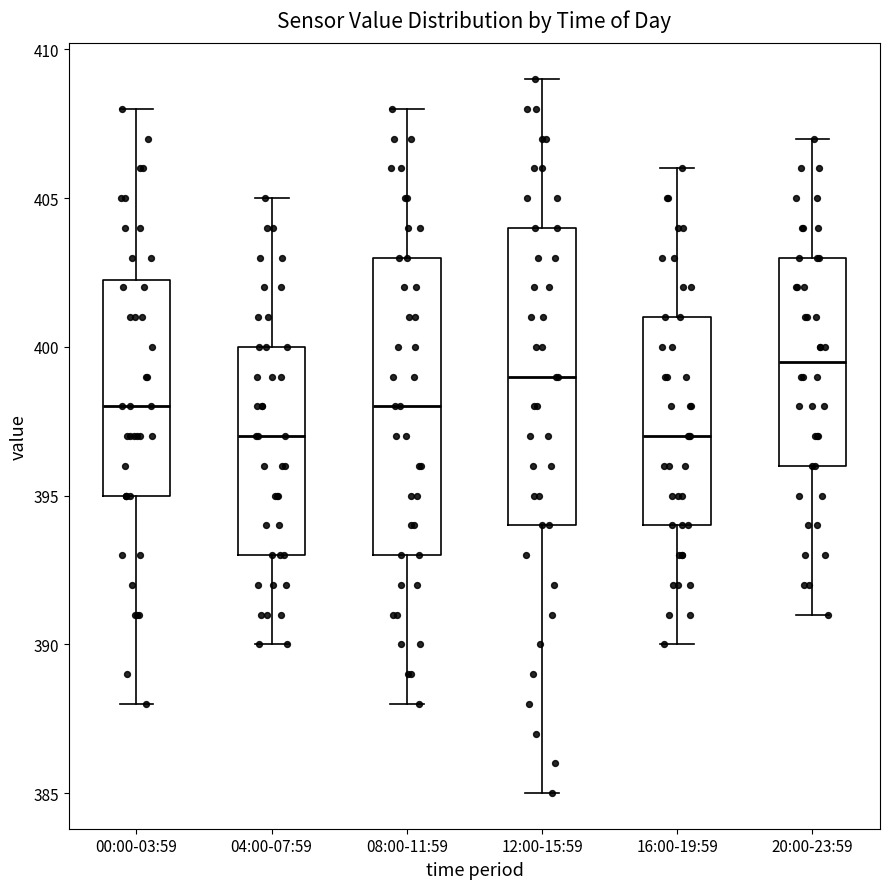

Reading left to right, read every box against the y-axis: the position of its median line, the range the box covers, and the ends of its whiskers. The values are not printed on the chart, so give them approximately, as read against the axis.

00:00-03:59: median 398.0, box 395.0 to 402.5, whiskers 388.0 to 408.0
04:00-07:59: median 397.0, box 393.0 to 400.0, whiskers 390.0 to 405.0
08:00-11:59: median 398.0, box 393.0 to 403.0, whiskers 388.0 to 408.0
12:00-15:59: median 399.0, box 394.0 to 404.0, whiskers 385.0 to 409.0
16:00-19:59: median 397.0, box 394.0 to 401.0, whiskers 390.0 to 406.0
20:00-23:59: median 399.5, box 396.0 to 403.0, whiskers 391.0 to 407.0